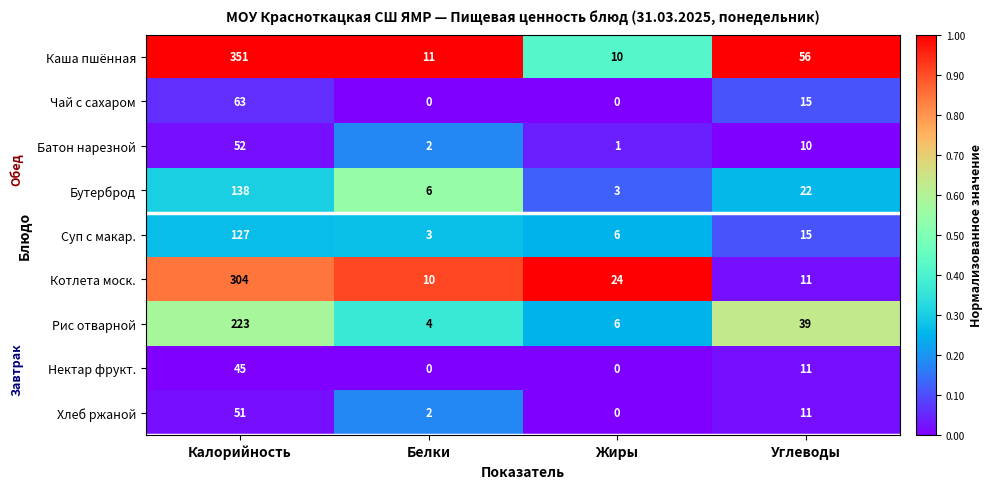

Between Калорийность and Белки, which series saw the biggest shift?

Каша пшённая